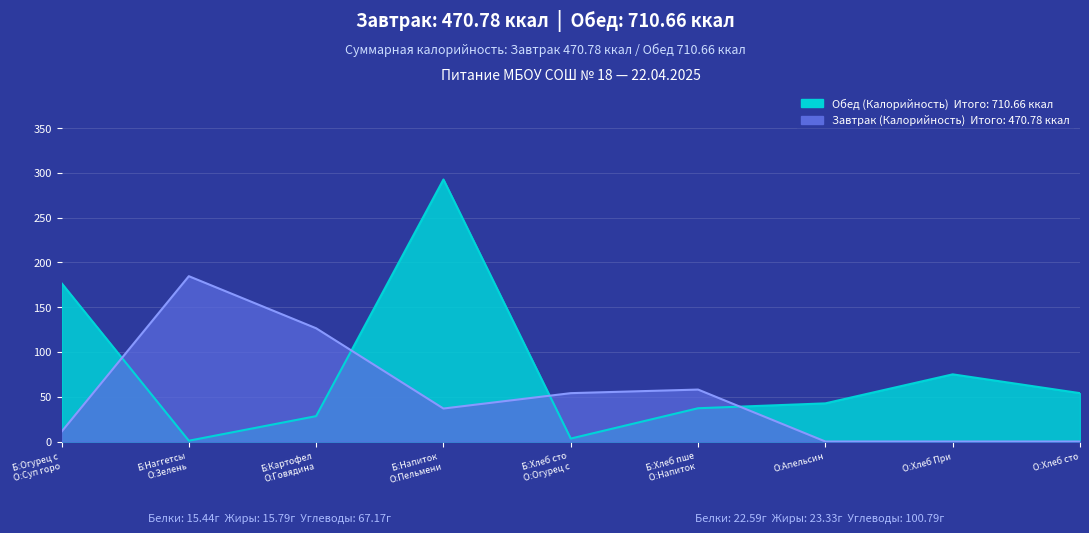

List the labels in order of value, smallest first.

Б:Наггетсы
О:Зелень, Б:Хлеб сто
О:Огурец с, Б:Картофел
О:Говядина, Б:Хлеб пше
О:Напиток , О:Апельсин, О:Хлеб сто, О:Хлеб При, Б:Огурец с
О:Суп горо, Б:Напиток 
О:Пельмени